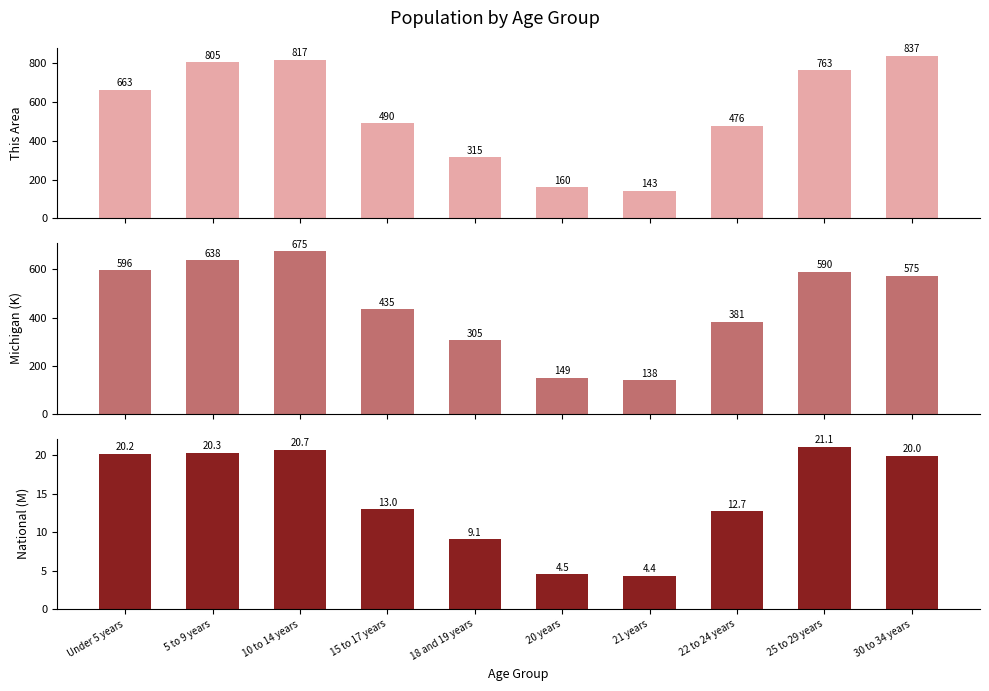

Which has a higher value, 22 to 24 years or 10 to 14 years?

10 to 14 years